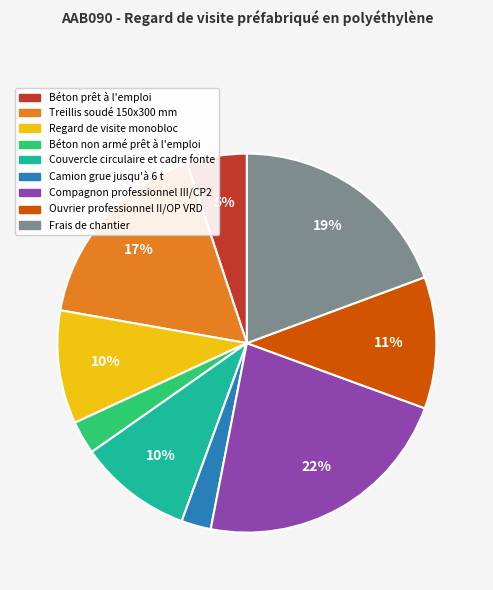

Which slice is the largest?

Compagnon professionnel III/CP2